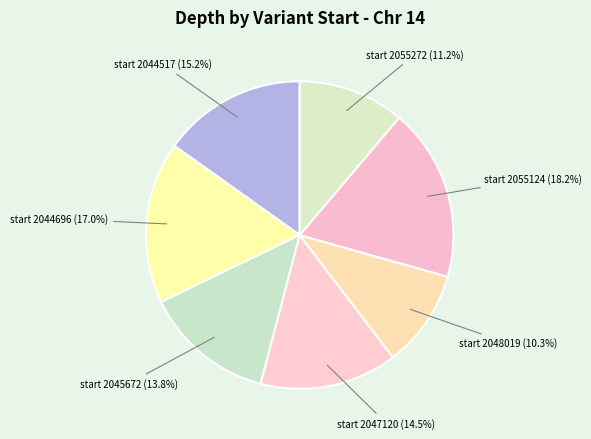

To the nearest percent, what is the difference between the largest and smallest slice percentages?

8%